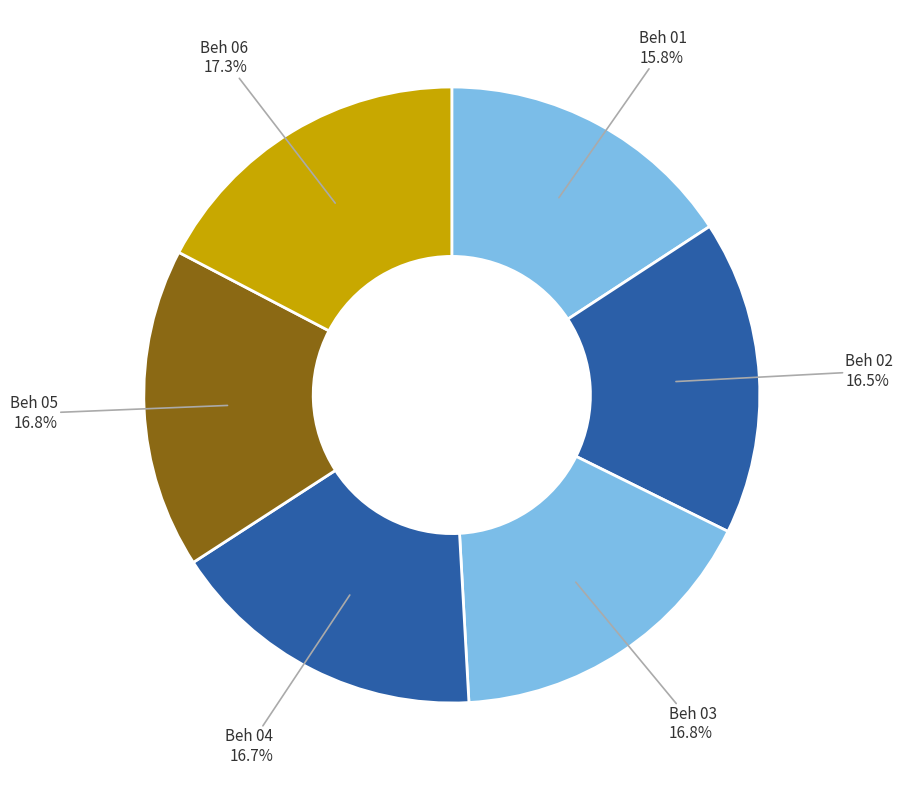

Count the number of slices in the pie.

6